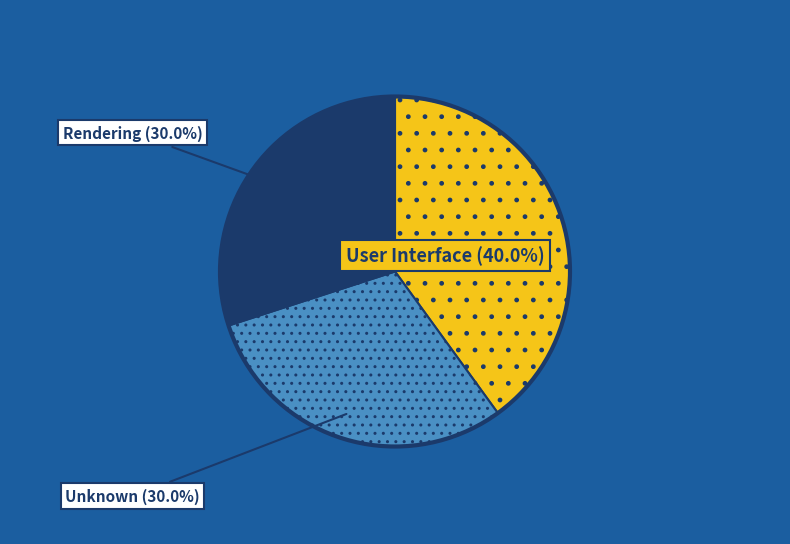

The Rendering slice represents 44% of the pie. True or false?

False